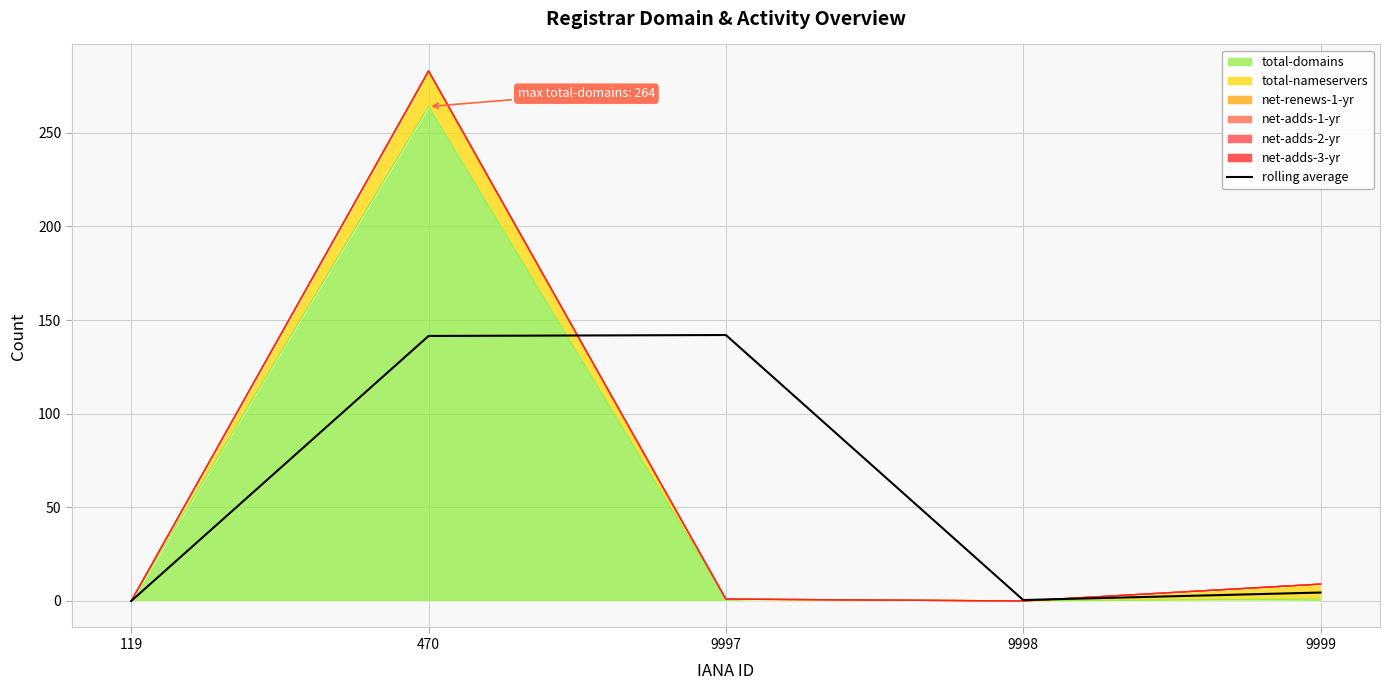

How many positive values are there?

4